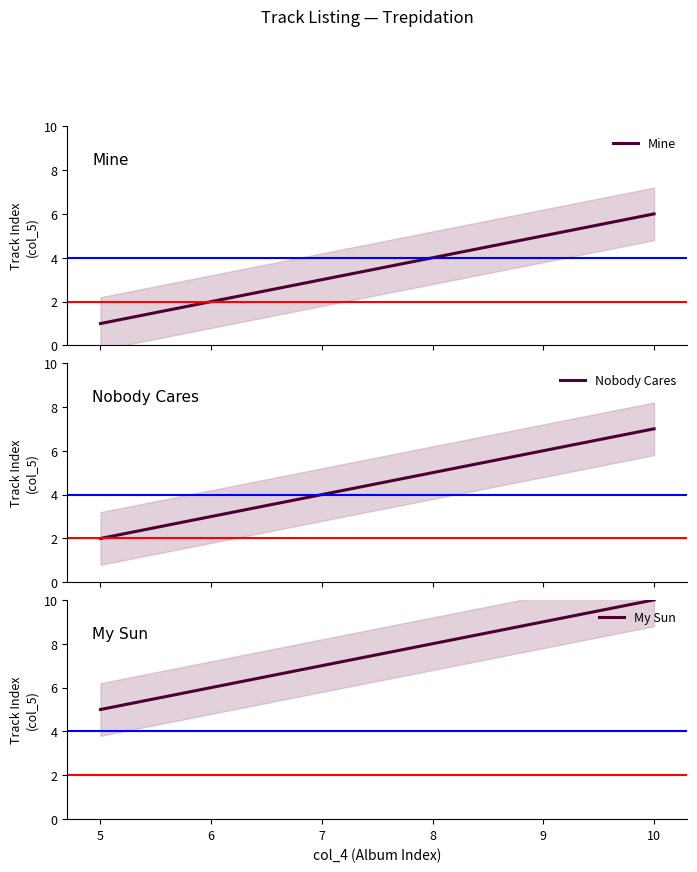

The My Sun series shows 4 at 9. True or false?

False